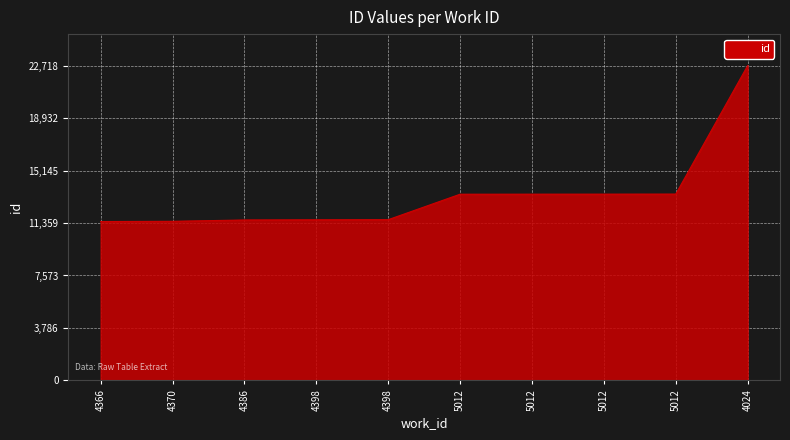

What is the smallest value displayed?

11465